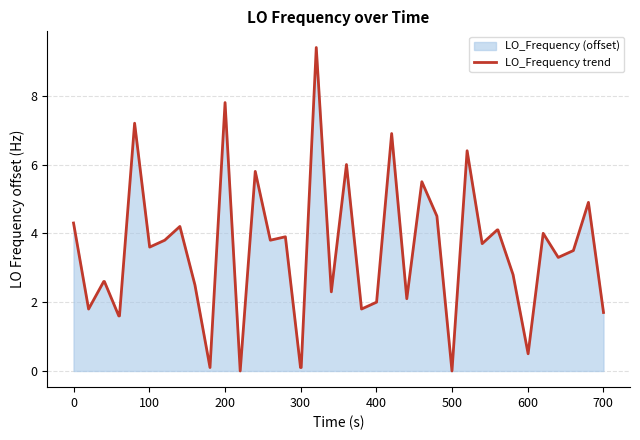

The value at 500 is 0.0. True or false?

True